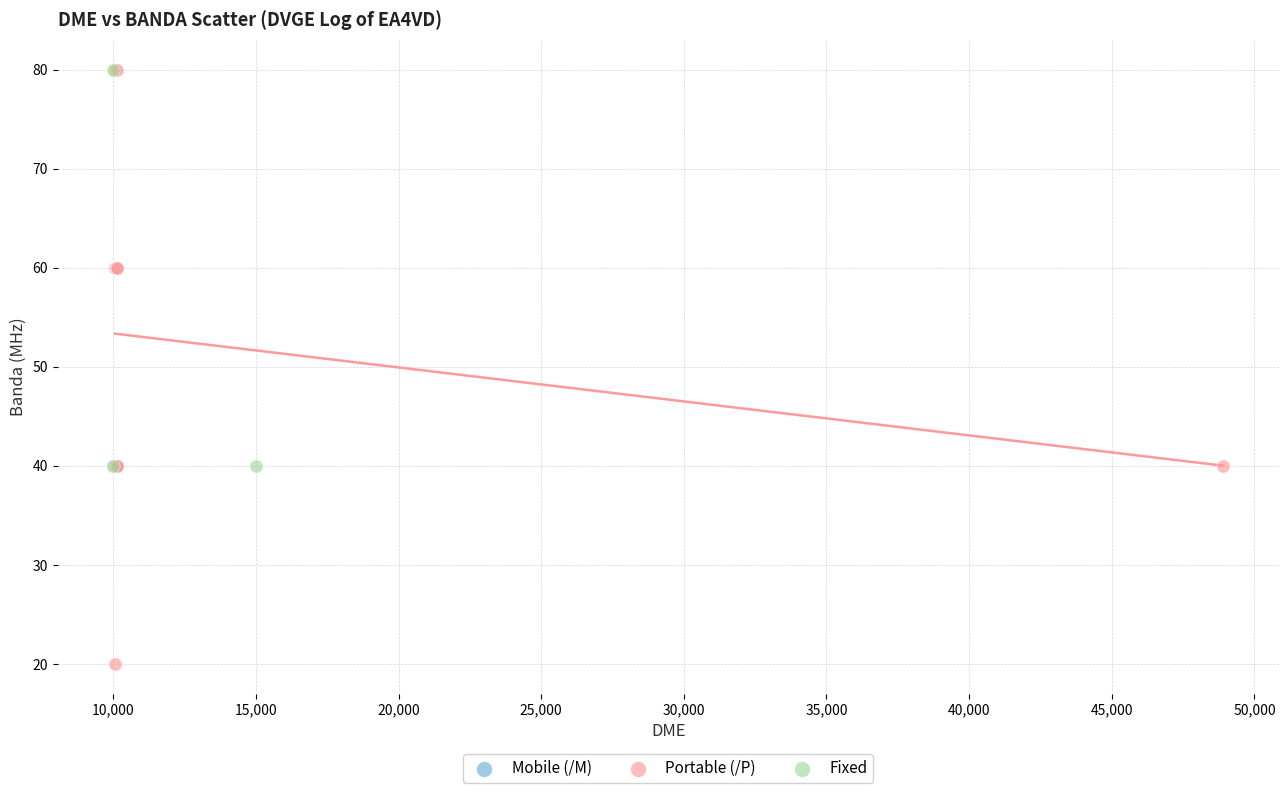

Which series contains the lowest Y value?

Portable (/P)